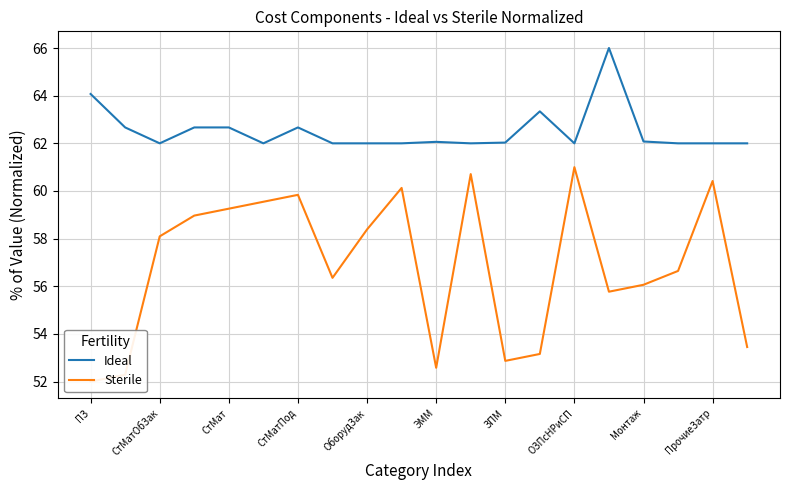

Count the number of data series in this chart.

2